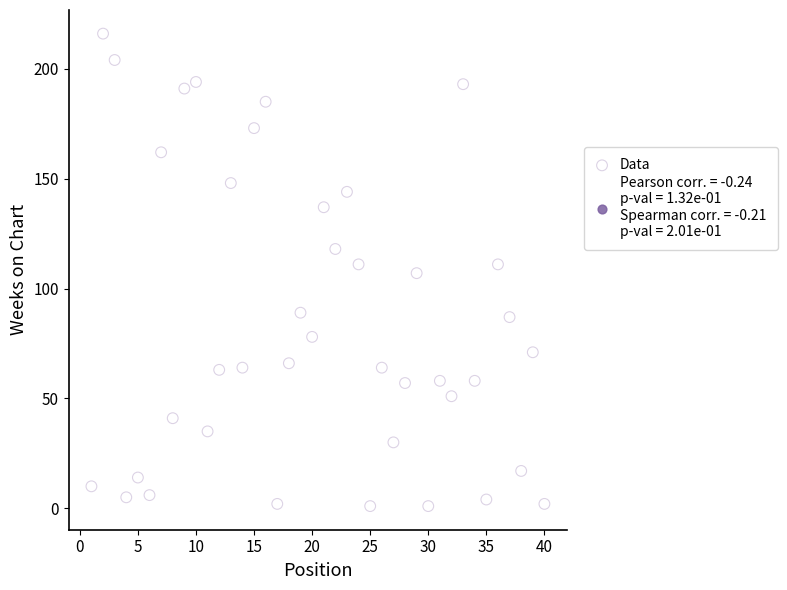

What is the range of Y values (max minus min)?

215